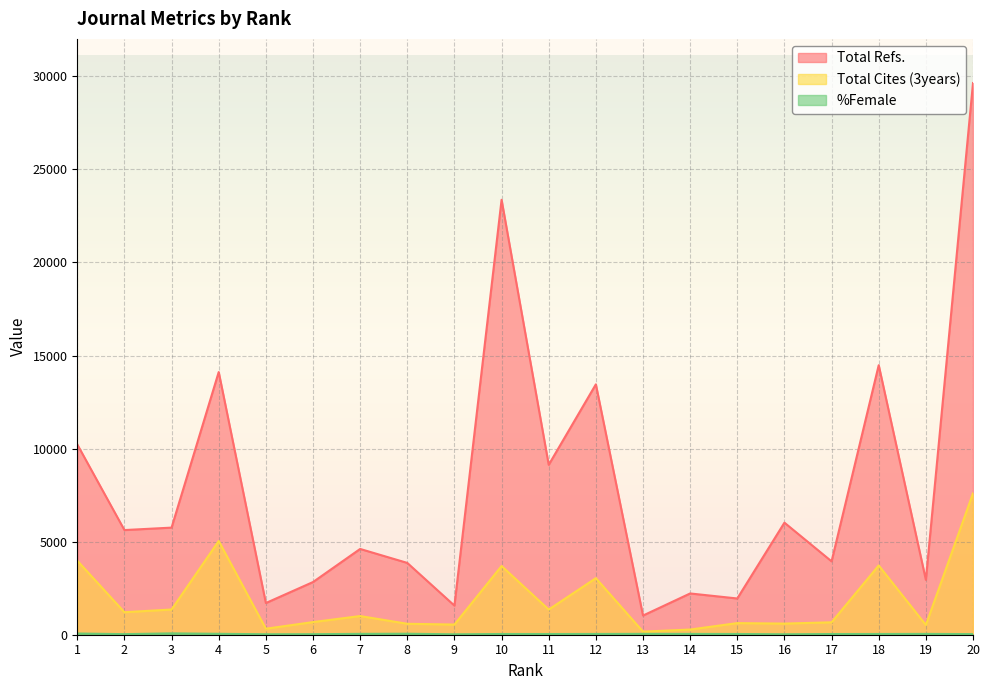

What is the minimum value for Total Refs.?

1030